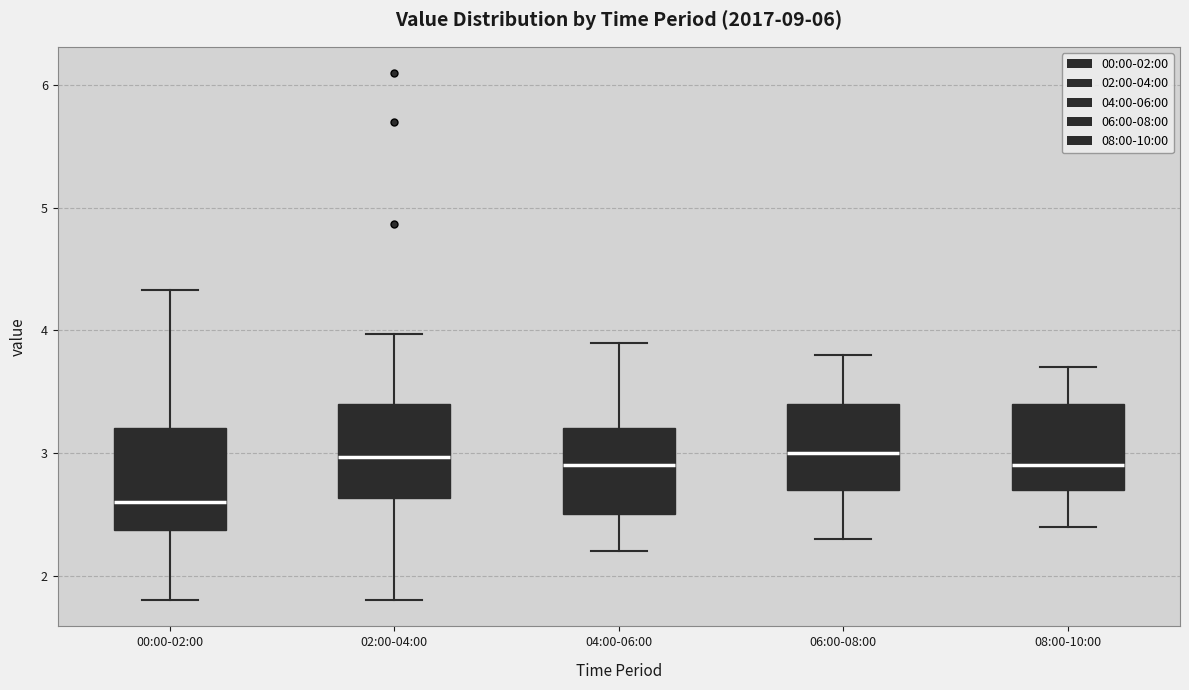

Reading left to right, transcribe this box plot: for each box, give where its median line is, the range the box spans, and where its two whiskers end, as read against the y-axis. The values are not printed on the chart, so give them approximately, as read against the axis.

00:00-02:00: median 2.6, box 2.4 to 3.2, whiskers 1.8 to 4.3
02:00-04:00: median 3.0, box 2.6 to 3.4, whiskers 1.8 to 4.0
04:00-06:00: median 2.9, box 2.5 to 3.2, whiskers 2.2 to 3.9
06:00-08:00: median 3.0, box 2.7 to 3.4, whiskers 2.3 to 3.8
08:00-10:00: median 2.9, box 2.7 to 3.4, whiskers 2.4 to 3.7